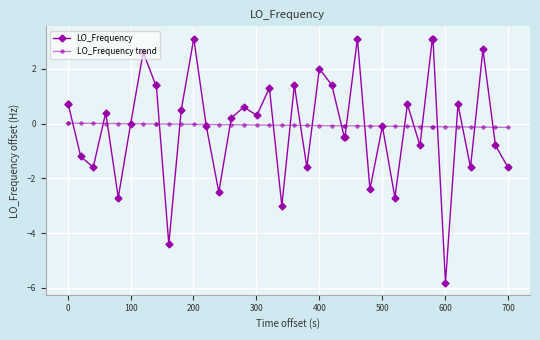

Is this an area chart (filled region under the line)?

No